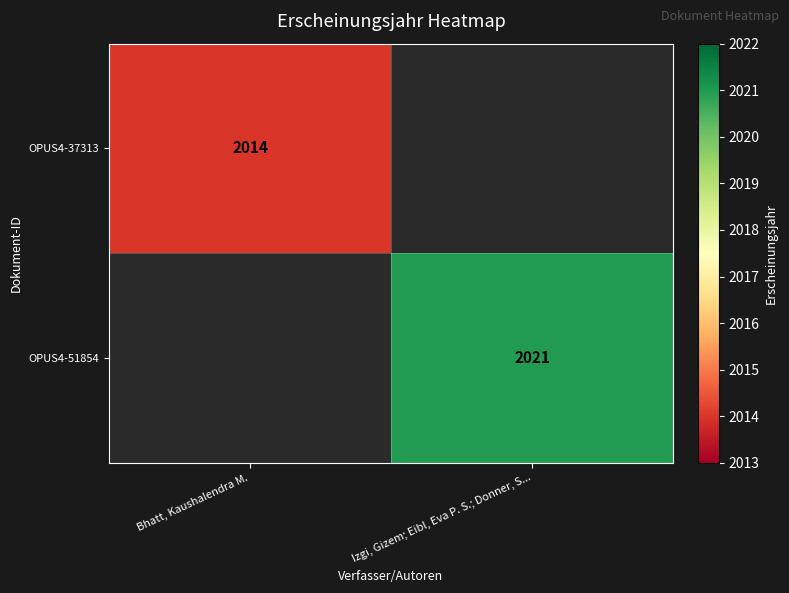

The OPUS4-37313 series shows 2807.7 at Bhatt, Kaushalendra M.. True or false?

False